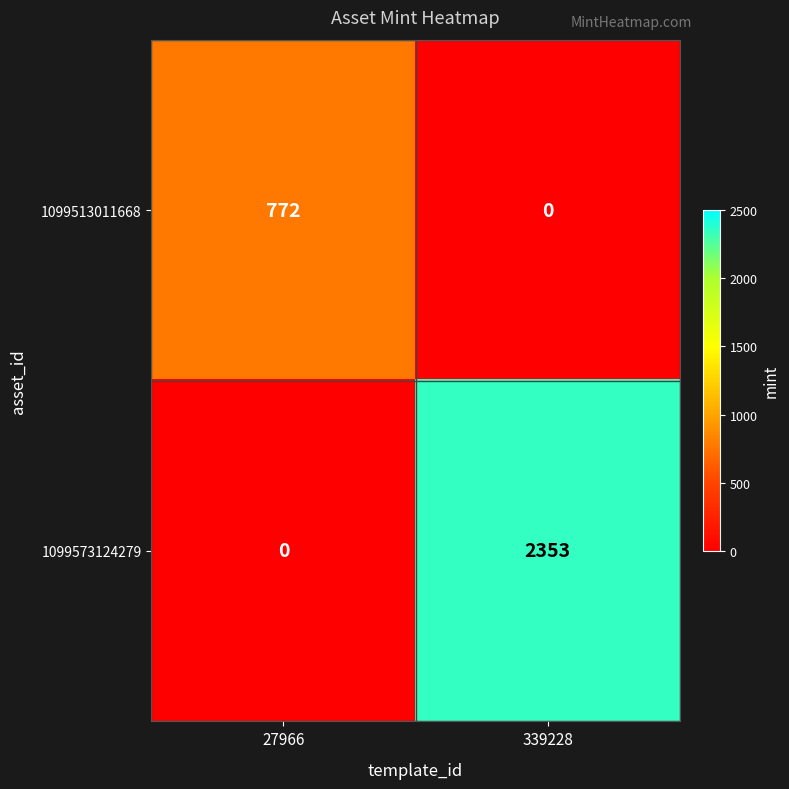

What is the spread (max minus min) of values at 27966?

772